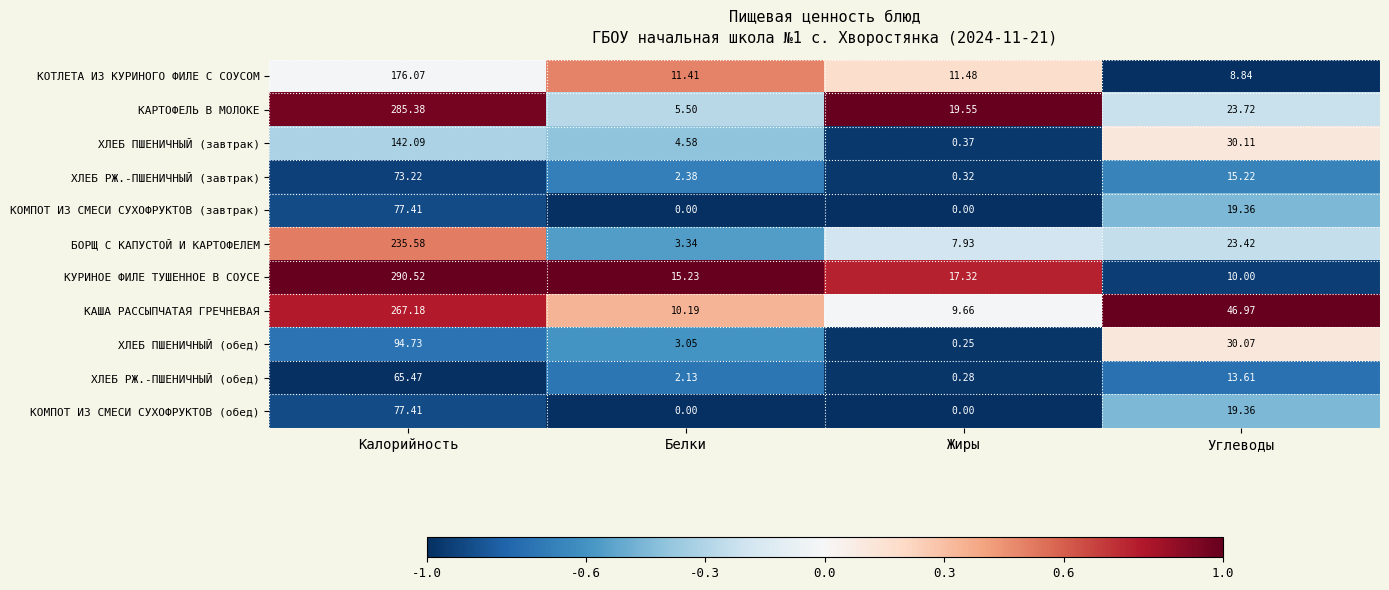

How many categories are shown in the chart?

4